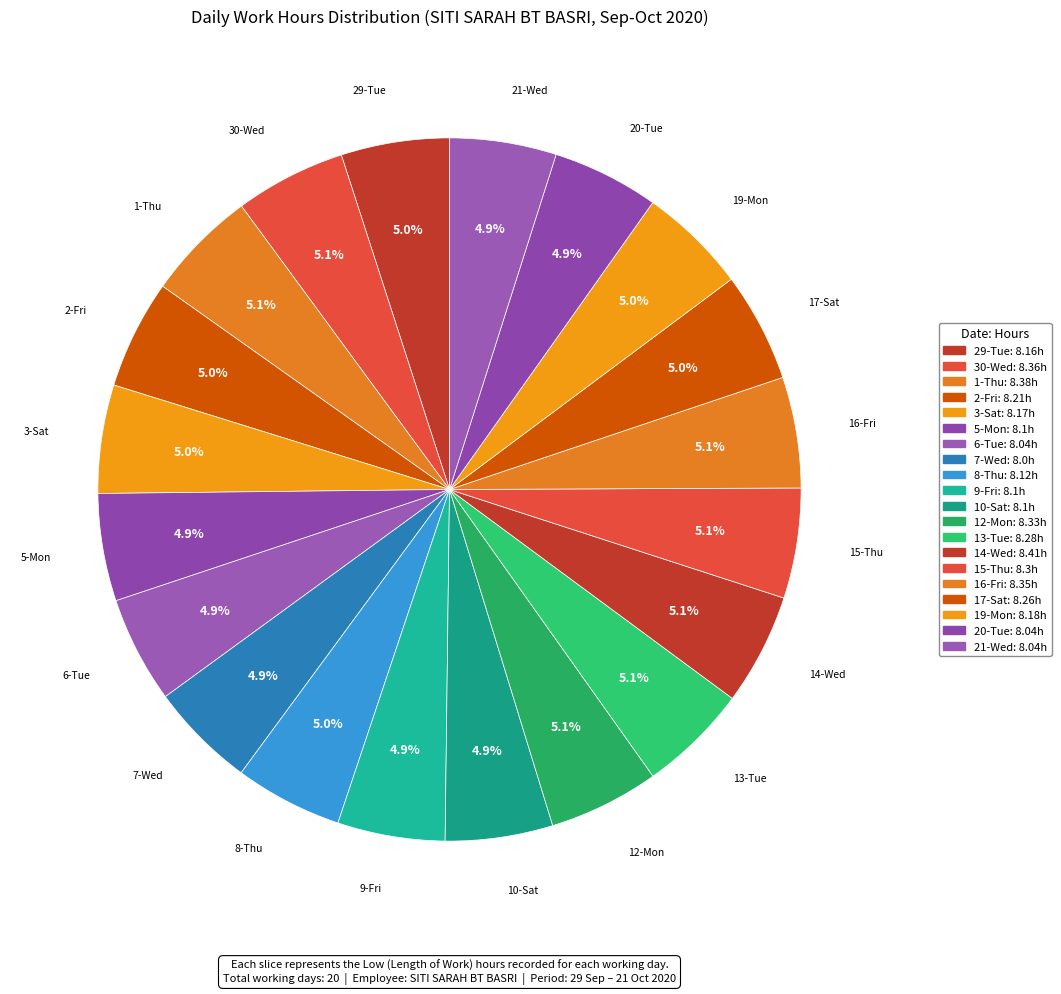

How many segments does this pie chart have?

20